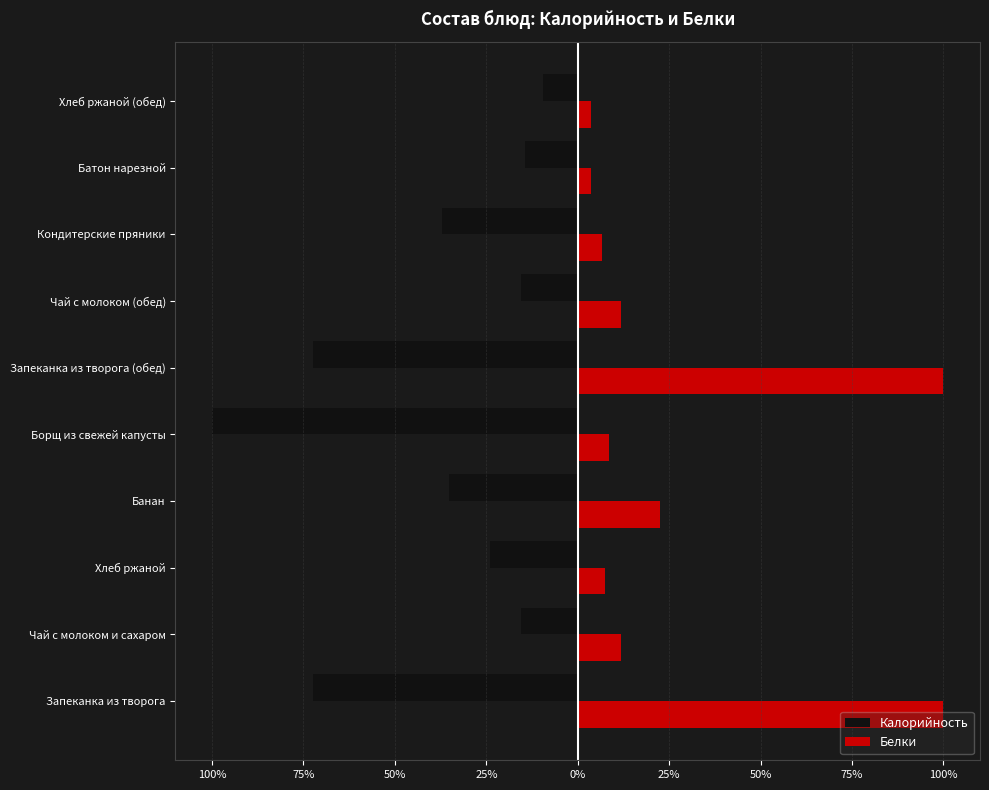

What are all the series names shown in the legend?

Калорийность, Белки